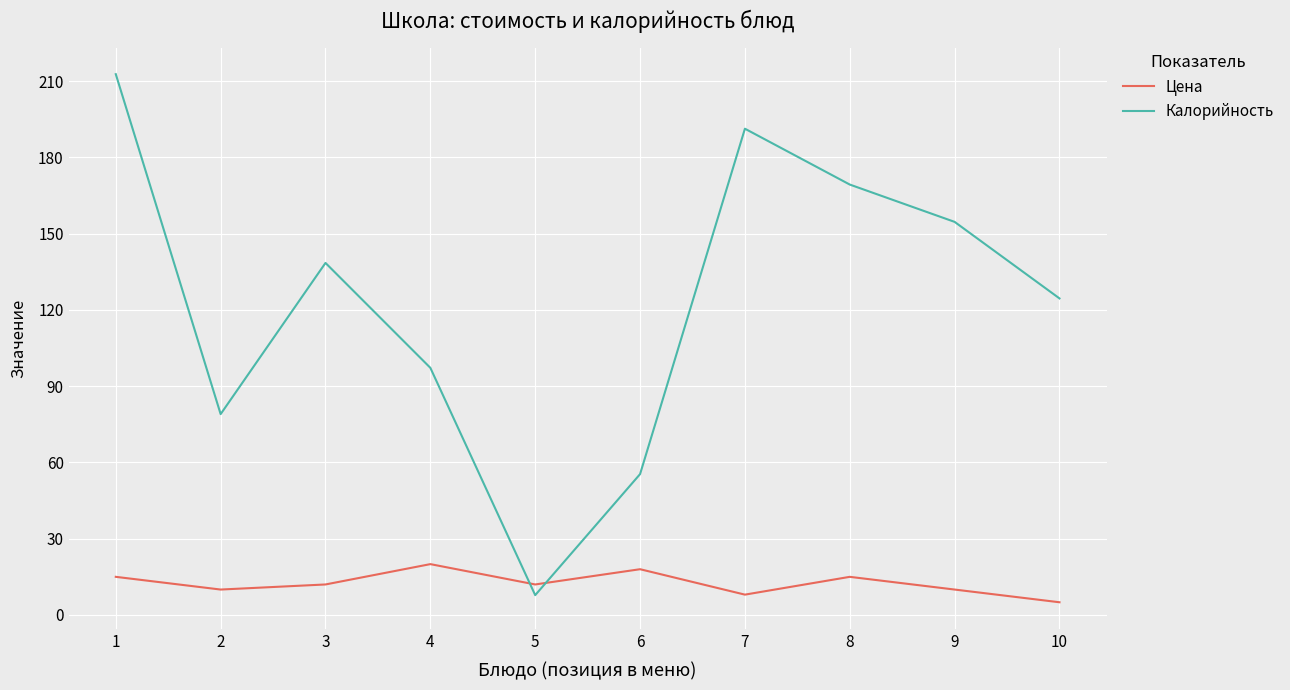

List the series in order of their overall mean, highest first.

Калорийность, Цена